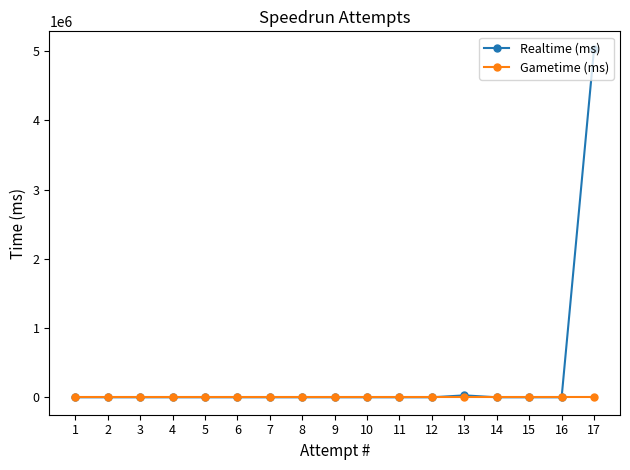

What are all the series names shown in the legend?

Realtime (ms), Gametime (ms)